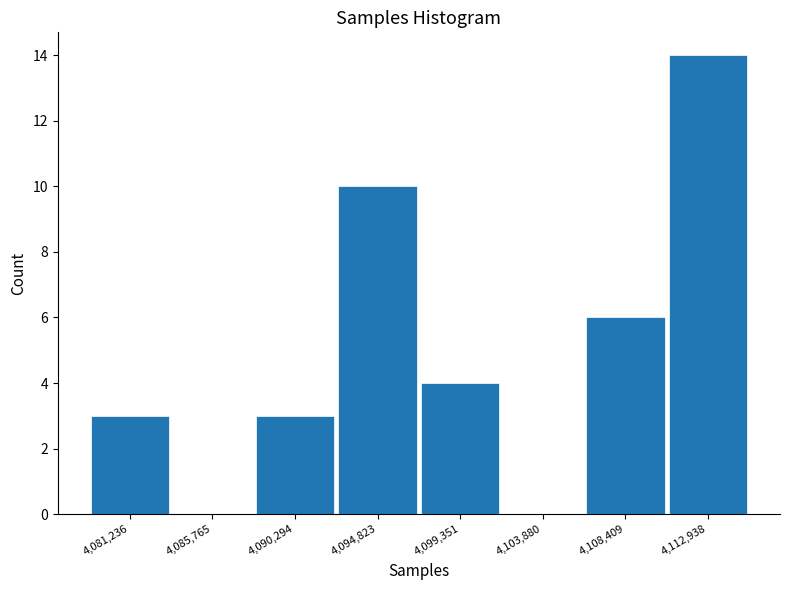

Over which range of the x-axis is the bar tallest?

4110500 to 4115000